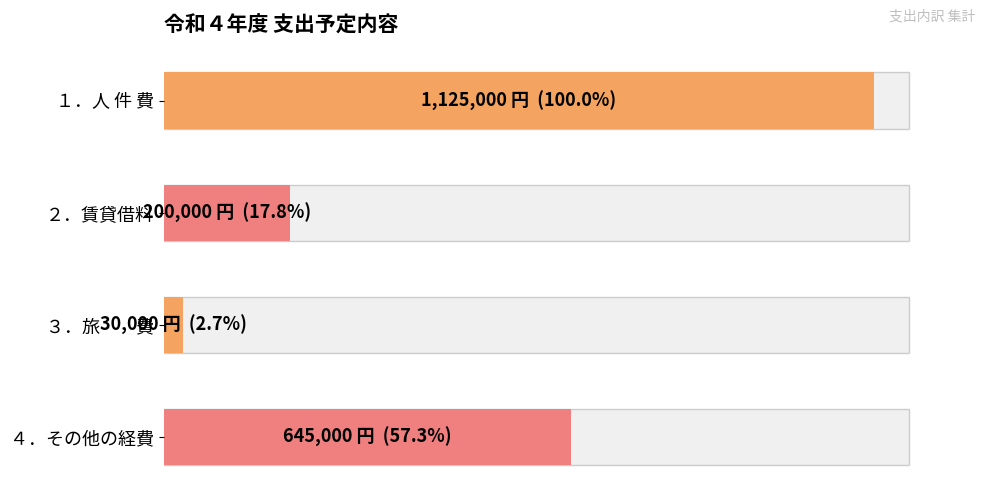

Rank the categories by value from highest to lowest.

１．人 件 費, ４．その他の経費, ２．賃貸借料, ３．旅　　費